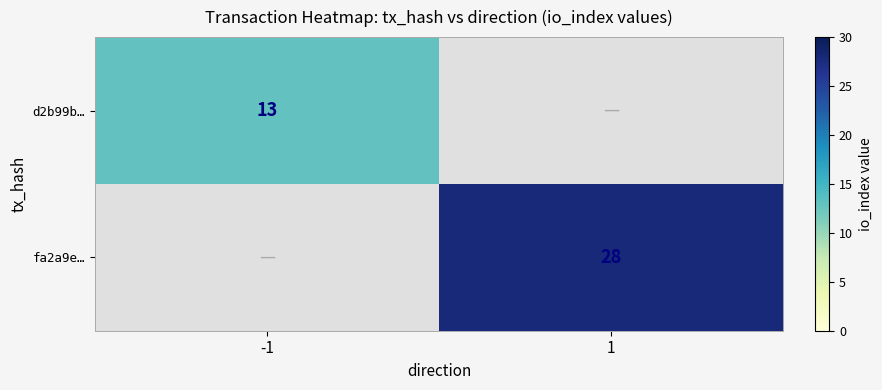

The value of fa2a9e… at 1 is 42. True or false?

False